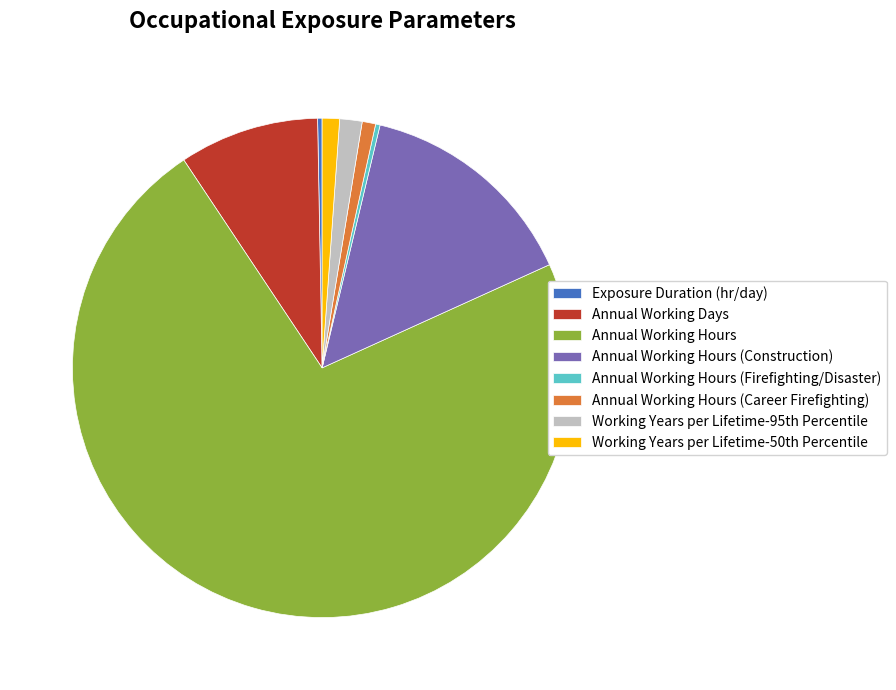

Is Annual Working Hours the majority of the pie?

Yes